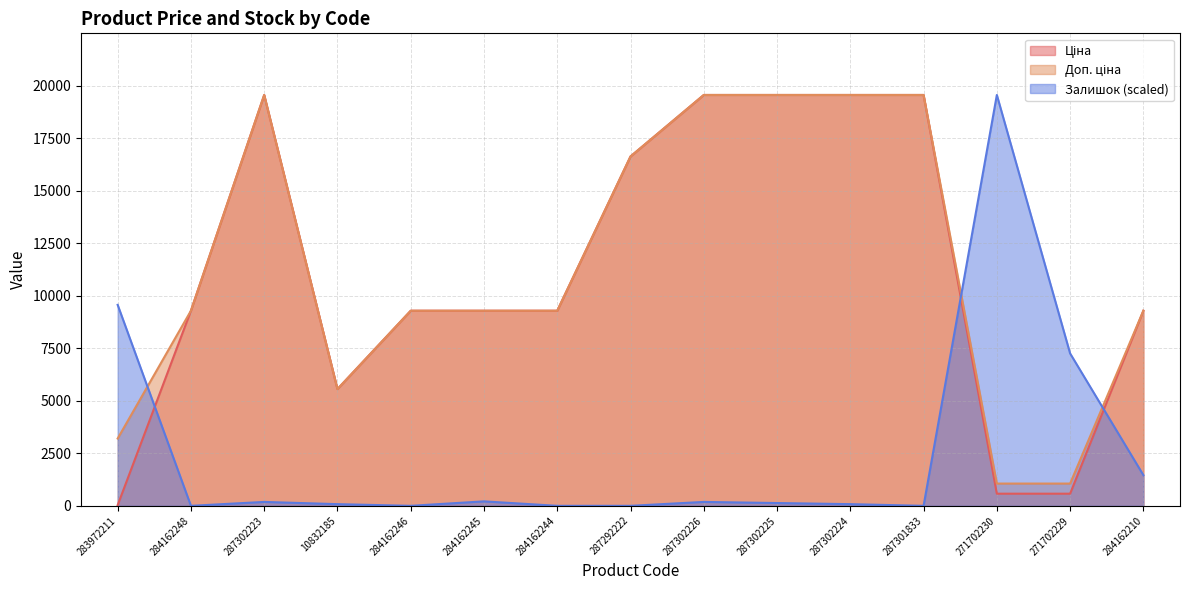

What is the total value across all series at 284162244?

18580.9